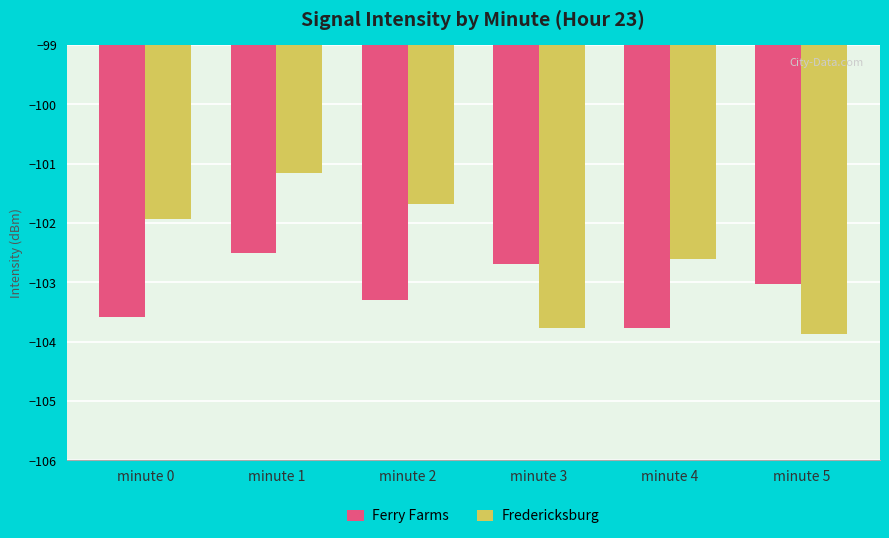

List the series in order of their overall mean, lowest first.

Ferry Farms, Fredericksburg